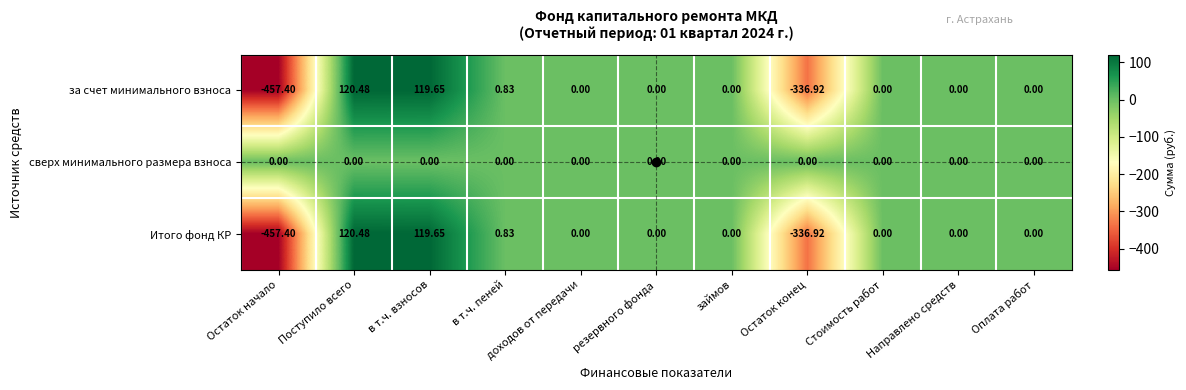

At which category is the sum across all series the highest?

Поступило всего